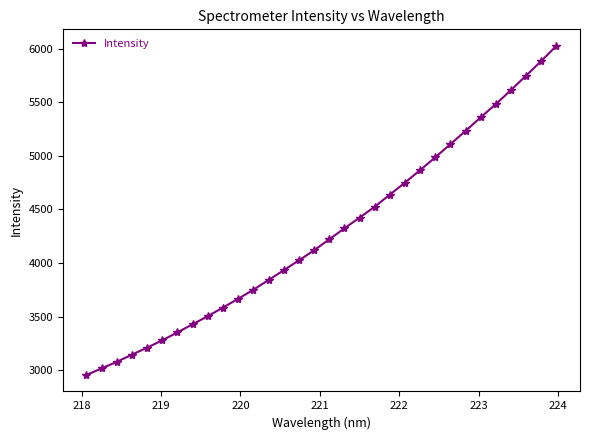

What is the difference between the maximum and minimum values?

3068.4